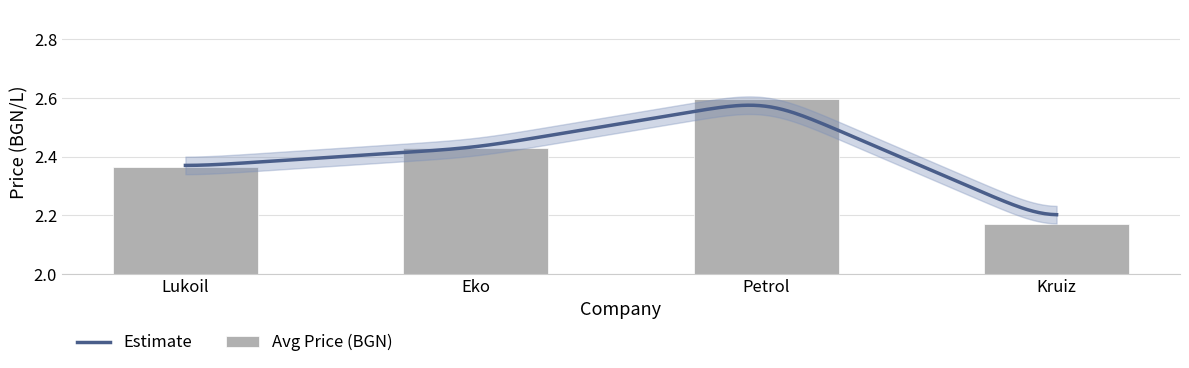

Reading right to left, transcribe all the data shown in this chart.

Kruiz=2.2	Petrol=2.6	Eko=2.4	Lukoil=2.4